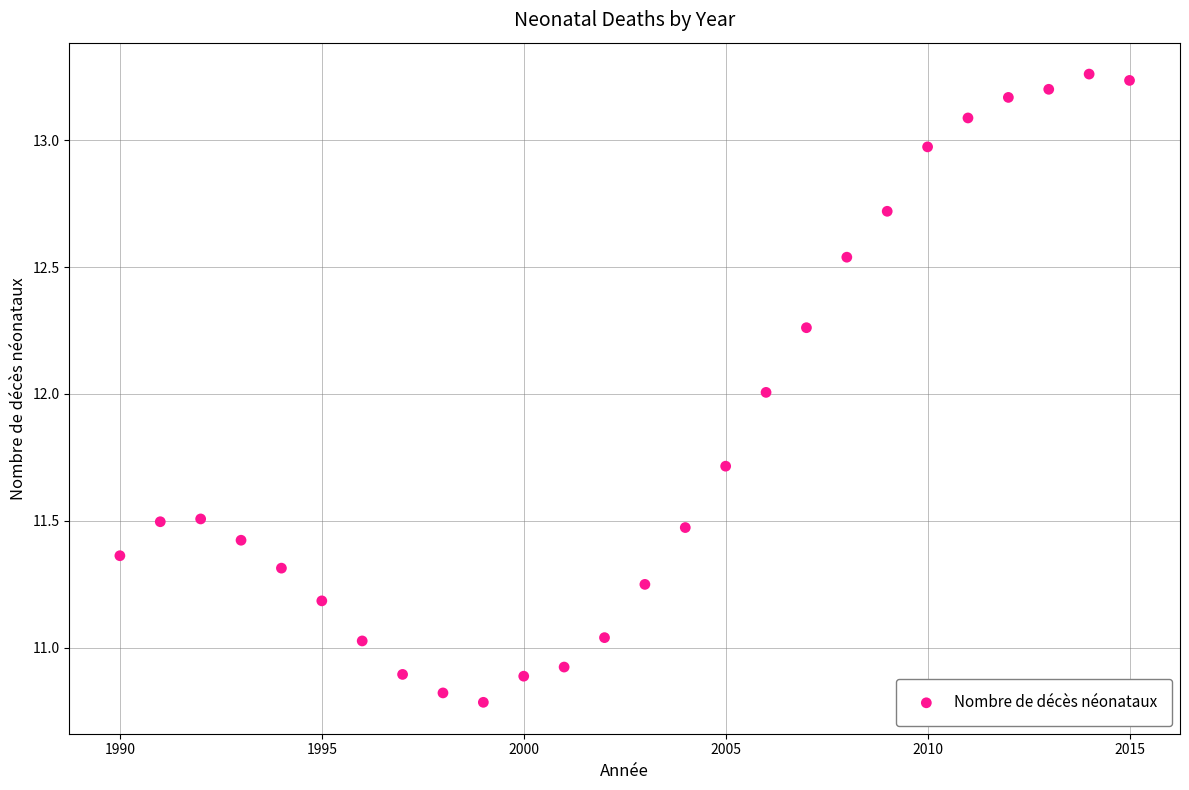

What is the range of Y values (max minus min)?

2.5